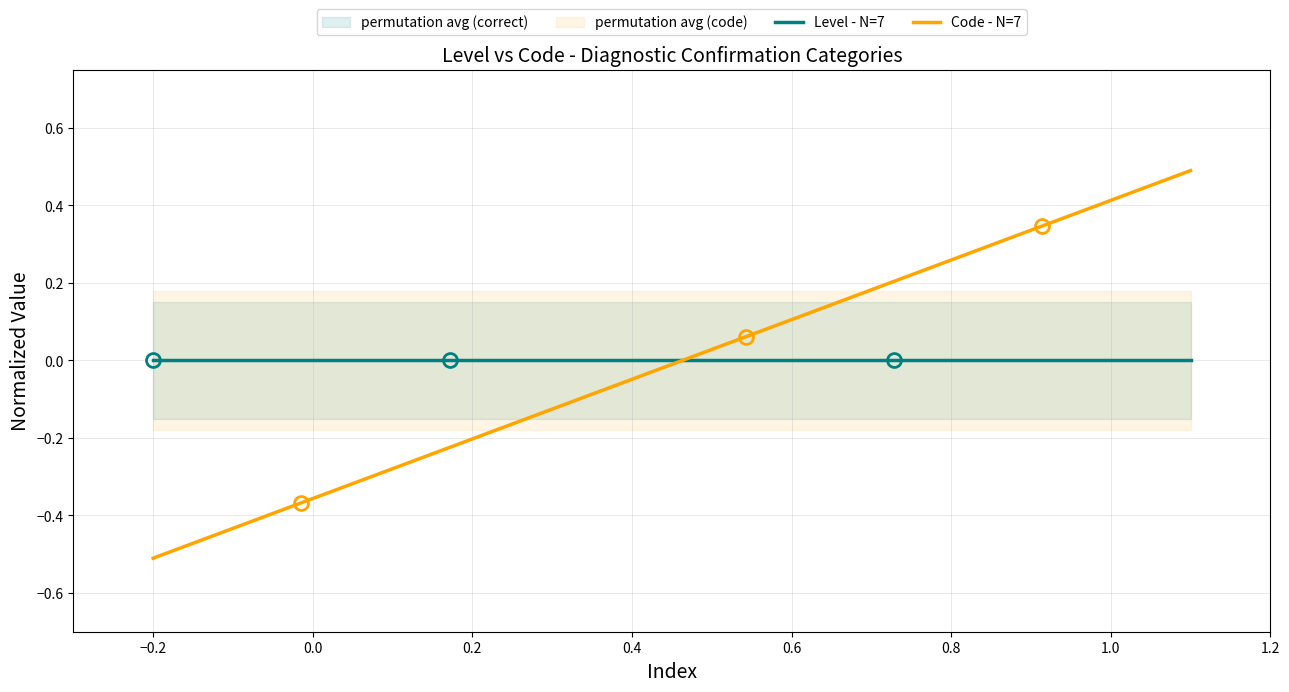

True or false: Level - N=7 has more than 2 interior local peaks.

False